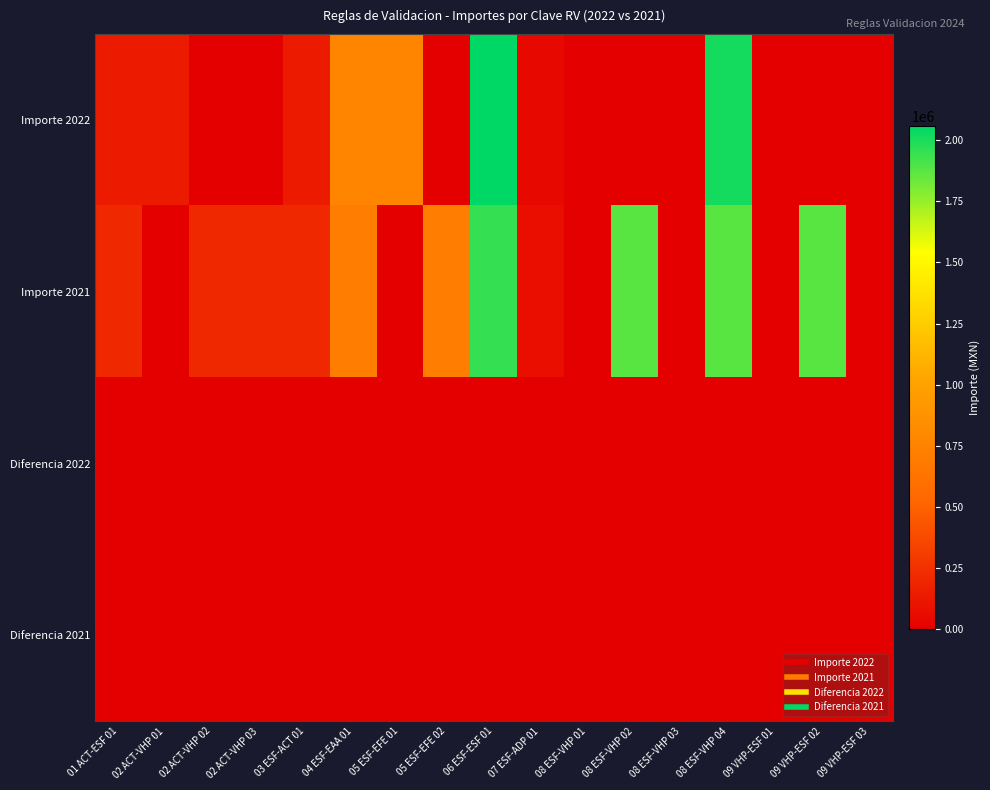

Reading right to left, extract all data points from this chart.

Importe 2022: 09 VHP-ESF 03=0.0	09 VHP-ESF 02=0.0	09 VHP-ESF 01=0.0	08 ESF-VHP 04=2016028.7	08 ESF-VHP 03=0.0	08 ESF-VHP 02=0.0	08 ESF-VHP 01=0.0	07 ESF-ADP 01=41749.0	06 ESF-ESF 01=2057777.8	05 ESF-EFE 02=0.0	05 ESF-EFE 01=765868.9	04 ESF-EAA 01=765868.9	03 ESF-ACT 01=142877.7	02 ACT-VHP 03=0.0	02 ACT-VHP 02=0.0	02 ACT-VHP 01=142877.7	01 ACT-ESF 01=142877.7
Importe 2021: 09 VHP-ESF 03=0.0	09 VHP-ESF 02=1873151.1	09 VHP-ESF 01=0.0	08 ESF-VHP 04=1873151.1	08 ESF-VHP 03=0.0	08 ESF-VHP 02=1873151.1	08 ESF-VHP 01=0.0	07 ESF-ADP 01=79798.0	06 ESF-ESF 01=1952949.1	05 ESF-EFE 02=703380.2	05 ESF-EFE 01=0.0	04 ESF-EAA 01=703380.2	03 ESF-ACT 01=204767.8	02 ACT-VHP 03=204767.8	02 ACT-VHP 02=204767.8	02 ACT-VHP 01=0.0	01 ACT-ESF 01=204767.8
Diferencia 2022: 09 VHP-ESF 03=0.0	09 VHP-ESF 02=0.0	09 VHP-ESF 01=0.0	08 ESF-VHP 04=0.0	08 ESF-VHP 03=0.0	08 ESF-VHP 02=0.0	08 ESF-VHP 01=0.0	07 ESF-ADP 01=0.0	06 ESF-ESF 01=0.0	05 ESF-EFE 02=0.0	05 ESF-EFE 01=0.0	04 ESF-EAA 01=0.0	03 ESF-ACT 01=0.0	02 ACT-VHP 03=0.0	02 ACT-VHP 02=0.0	02 ACT-VHP 01=0.0	01 ACT-ESF 01=0.0
Diferencia 2021: 09 VHP-ESF 03=0.0	09 VHP-ESF 02=0.0	09 VHP-ESF 01=0.0	08 ESF-VHP 04=0.0	08 ESF-VHP 03=0.0	08 ESF-VHP 02=0.0	08 ESF-VHP 01=0.0	07 ESF-ADP 01=0.0	06 ESF-ESF 01=0.0	05 ESF-EFE 02=0.0	05 ESF-EFE 01=0.0	04 ESF-EAA 01=0.0	03 ESF-ACT 01=0.0	02 ACT-VHP 03=0.0	02 ACT-VHP 02=0.0	02 ACT-VHP 01=0.0	01 ACT-ESF 01=0.0